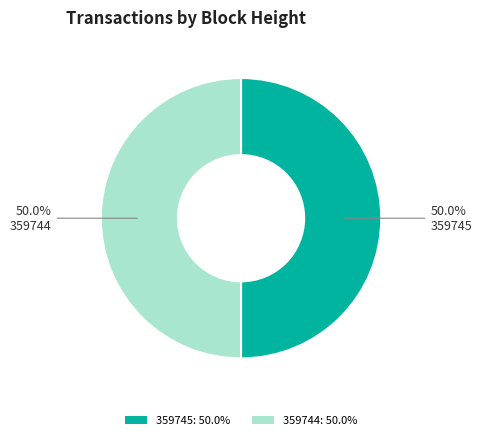

How much of the chart is everything except 359744?

50.0%